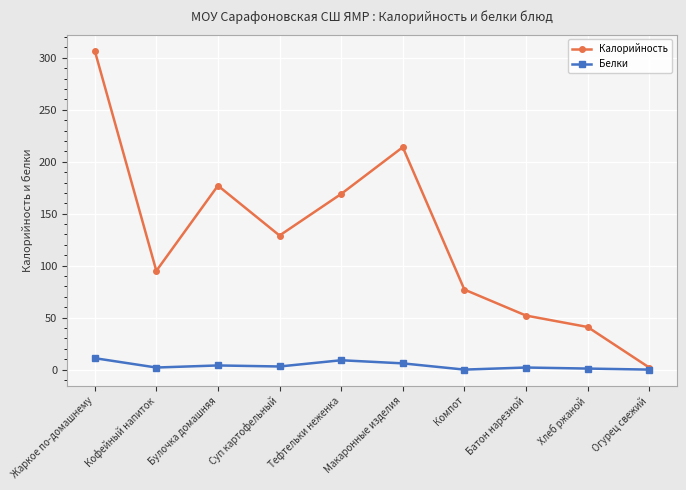

What is the difference between the maximum and second lowest values in the Калорийность series?

266